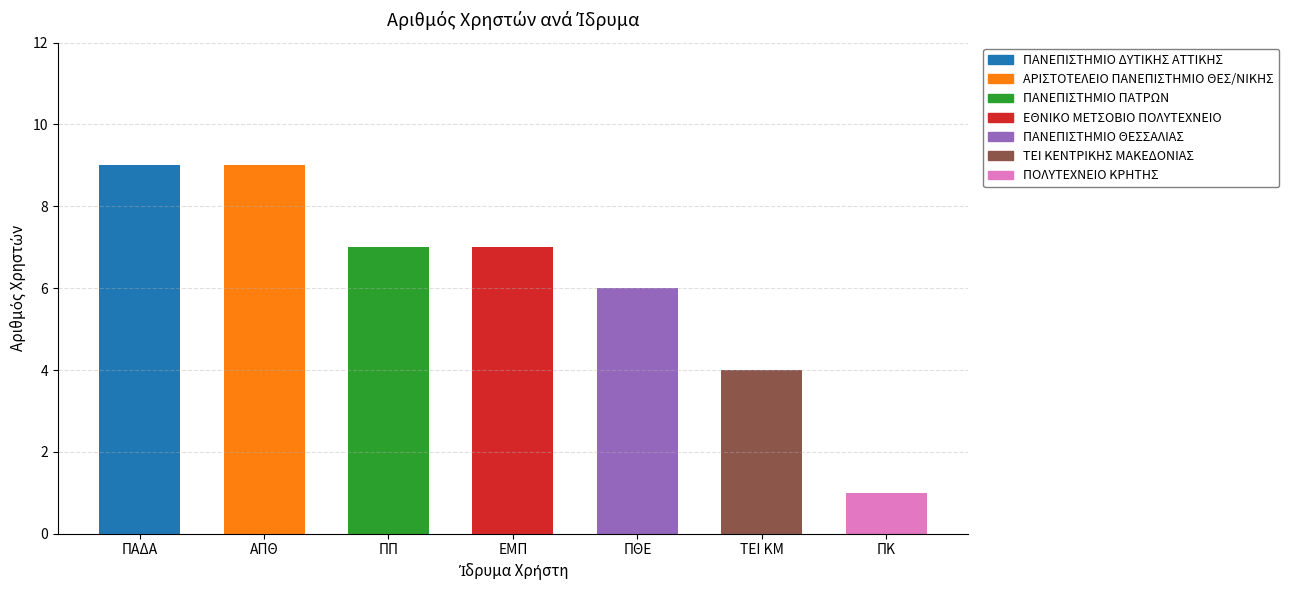

The value at ΠΚ is 1. True or false?

True